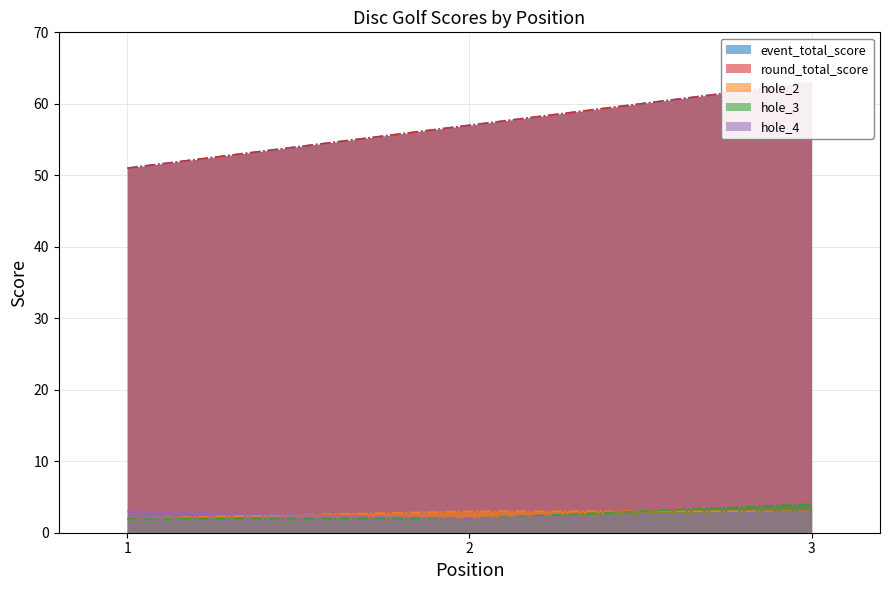

Reading left to right, transcribe all the data shown in this chart.

event_total_score: 1=51	2=57	3=63
round_total_score: 1=51	2=57	3=63
hole_2: 1=2	2=3	3=3
hole_3: 1=2	2=2	3=4
hole_4: 1=3	2=2	3=3